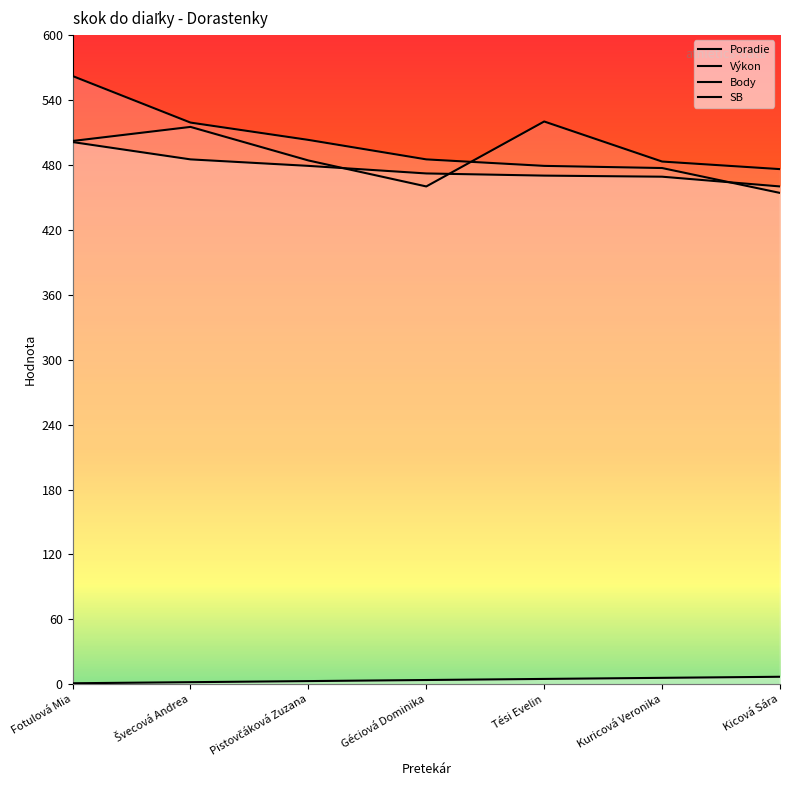

Is it true that Výkon equals 501 at Fotulová Mia?

True